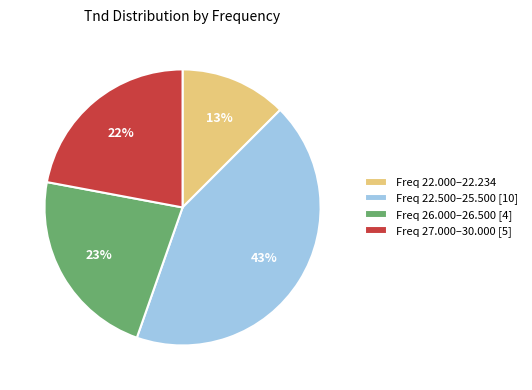

Is it true that Freq 22.000–22.234 is 13% of the pie?

True